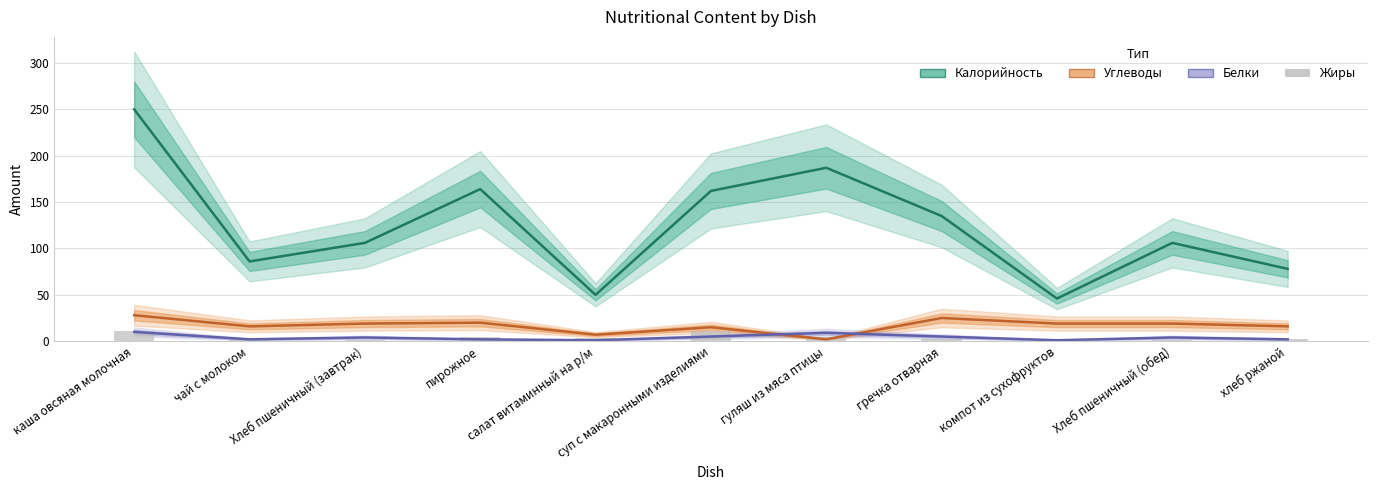

Reading right to left, transcribe all the data shown in this chart.

Калорийность: хлеб ржаной=78	Хлеб пшеничный (обед)=106	компот из сухофруктов=46	гречка отварная=135	гуляш из мяса птицы=187	суп с макаронными изделиями=162	салат витаминный на р/м=50	пирожное=164	Хлеб пшеничный (завтрак)=106	чай с молоком=86	каша овсяная молочная=250
Углеводы: хлеб ржаной=16	Хлеб пшеничный (обед)=19	компот из сухофруктов=19	гречка отварная=25	гуляш из мяса птицы=2	суп с макаронными изделиями=15	салат витаминный на р/м=7	пирожное=20	Хлеб пшеничный (завтрак)=19	чай с молоком=16	каша овсяная молочная=28
Белки: хлеб ржаной=2	Хлеб пшеничный (обед)=4	компот из сухофруктов=1	гречка отварная=5	гуляш из мяса птицы=9	суп с макаронными изделиями=5	салат витаминный на р/м=1	пирожное=2	Хлеб пшеничный (завтрак)=4	чай с молоком=2	каша овсяная молочная=10
Жиры: хлеб ржаной=2	Хлеб пшеничный (обед)=1	компот из сухофруктов=0	гречка отварная=2	гуляш из мяса птицы=5	суп с макаронными изделиями=11	салат витаминный на р/м=3	пирожное=5	Хлеб пшеничный (завтрак)=1	чай с молоком=1	каша овсяная молочная=11